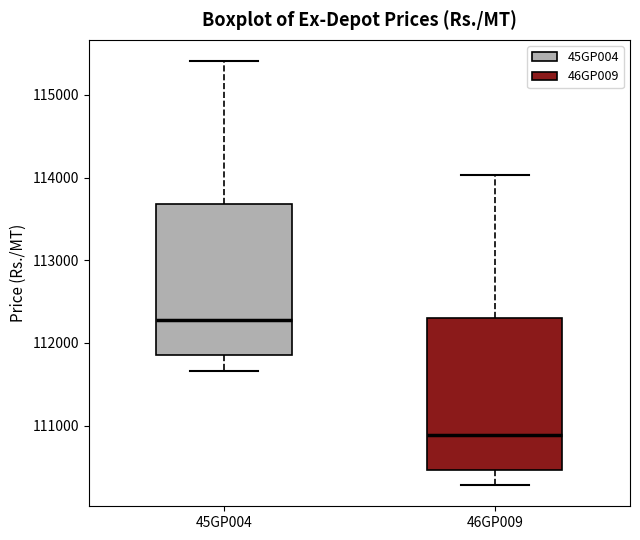

Where does the median line of the box for 45GP004 sit on the y-axis? The values are not printed on the chart, so give them approximately, as read against the axis.

112300